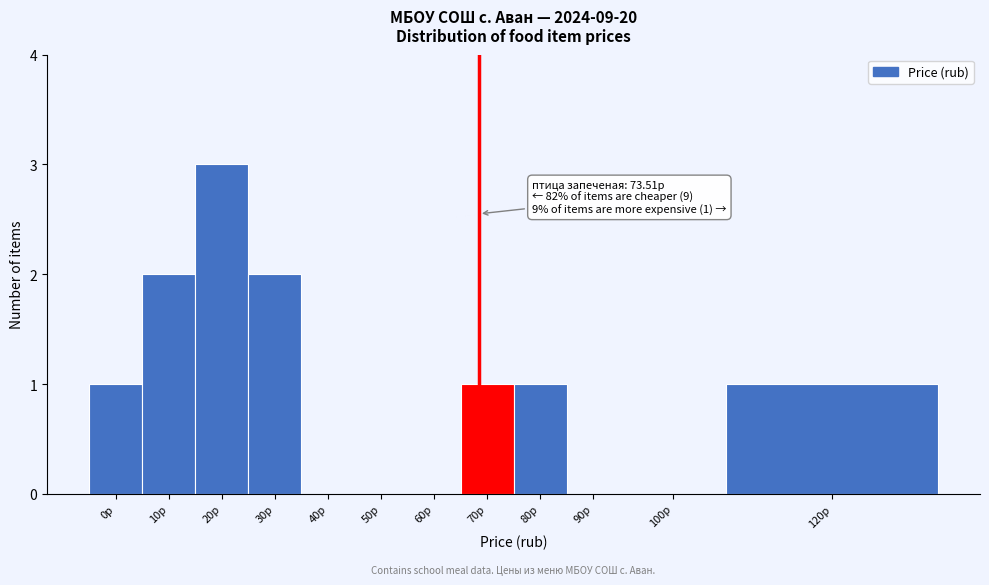

Reading left to right, what are all the values shown in this chart?

0р=1	10р=2	20р=3	30р=2	40р=0	50р=0	60р=0	70р=1	80р=1	90р=0	100р=0	120р=1